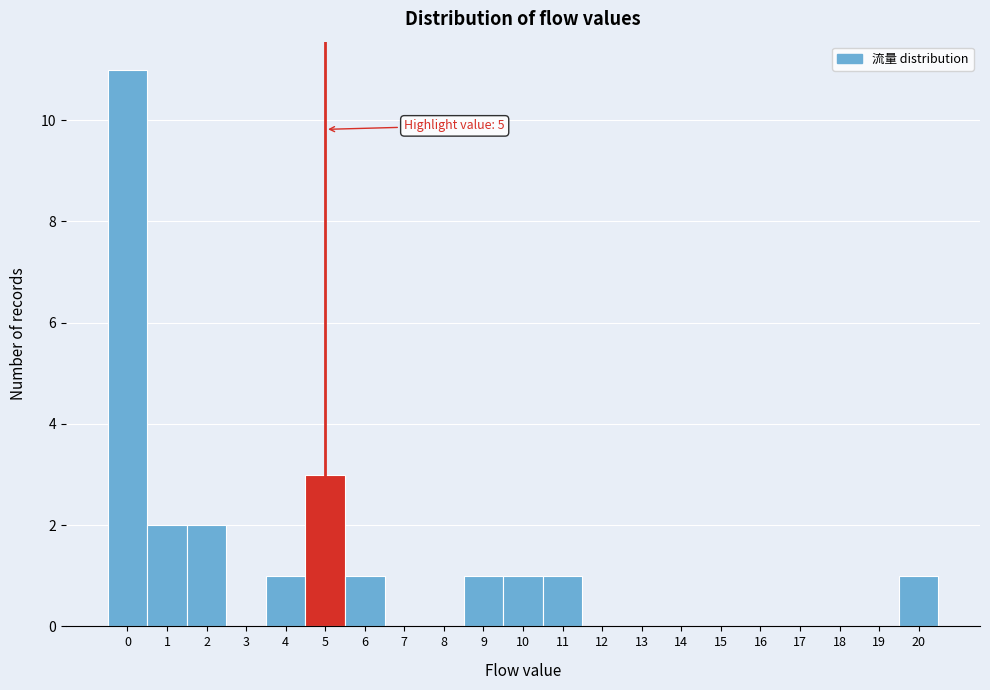

Which range on the x-axis has the tallest bar?

-0.5 to 0.5